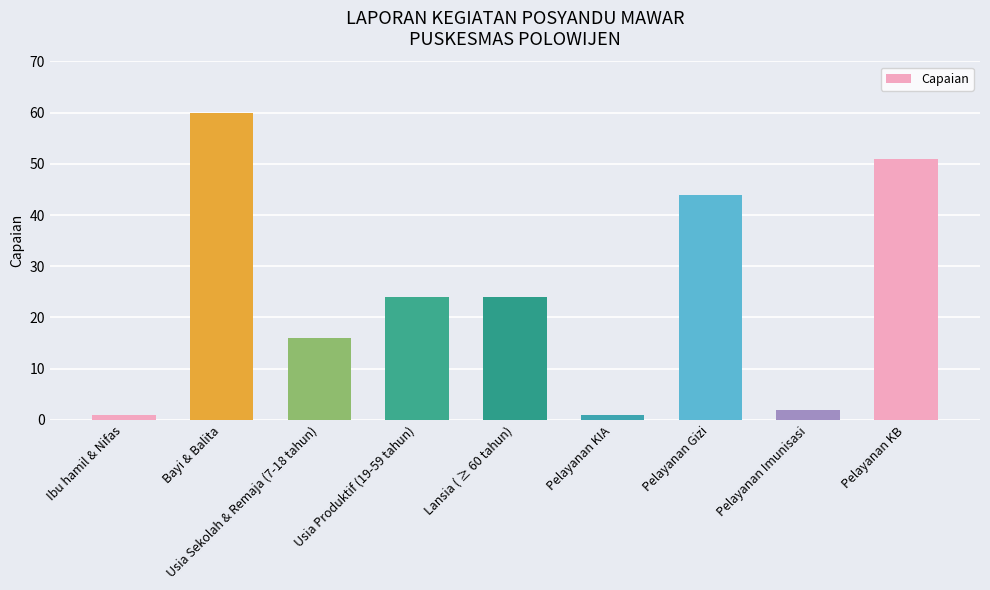

True or false: the data shows 1 at Pelayanan KIA.

True